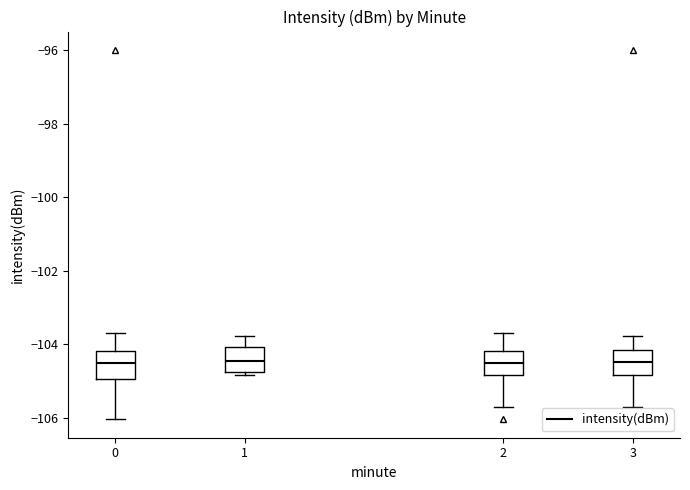

Reading left to right, read every box against the y-axis: the position of its median line, the range the box covers, and the ends of its whiskers. The values are not printed on the chart, so give them approximately, as read against the axis.

0: median -104.6, box -105.0 to -104.2, whiskers -106.0 to -103.6
1: median -104.4, box -104.8 to -104.0, whiskers -104.8 (just below the box's lower edge) to -103.8
2: median -104.6, box -104.8 to -104.2, whiskers -105.8 to -103.6
3: median -104.4, box -104.8 to -104.2, whiskers -105.8 to -103.8